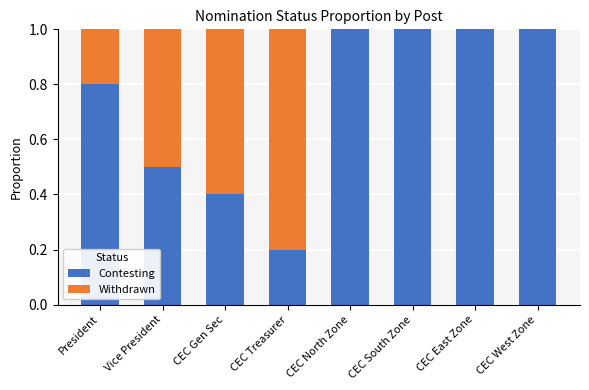

What is the maximum value for Contesting?

1.0